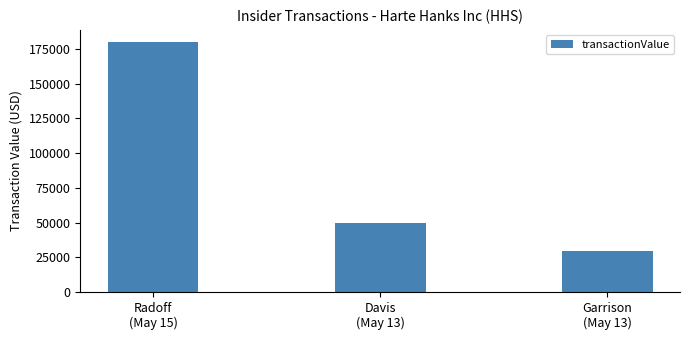

What is the label of the 3rd bar from the left?

Garrison
(May 13)